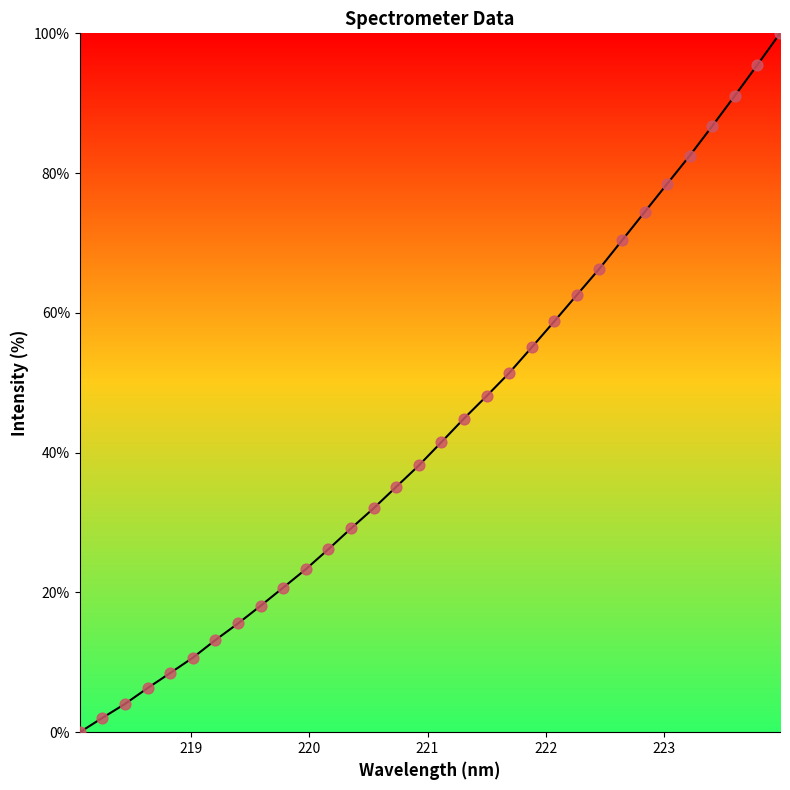

What is the greatest value displayed?

100.0